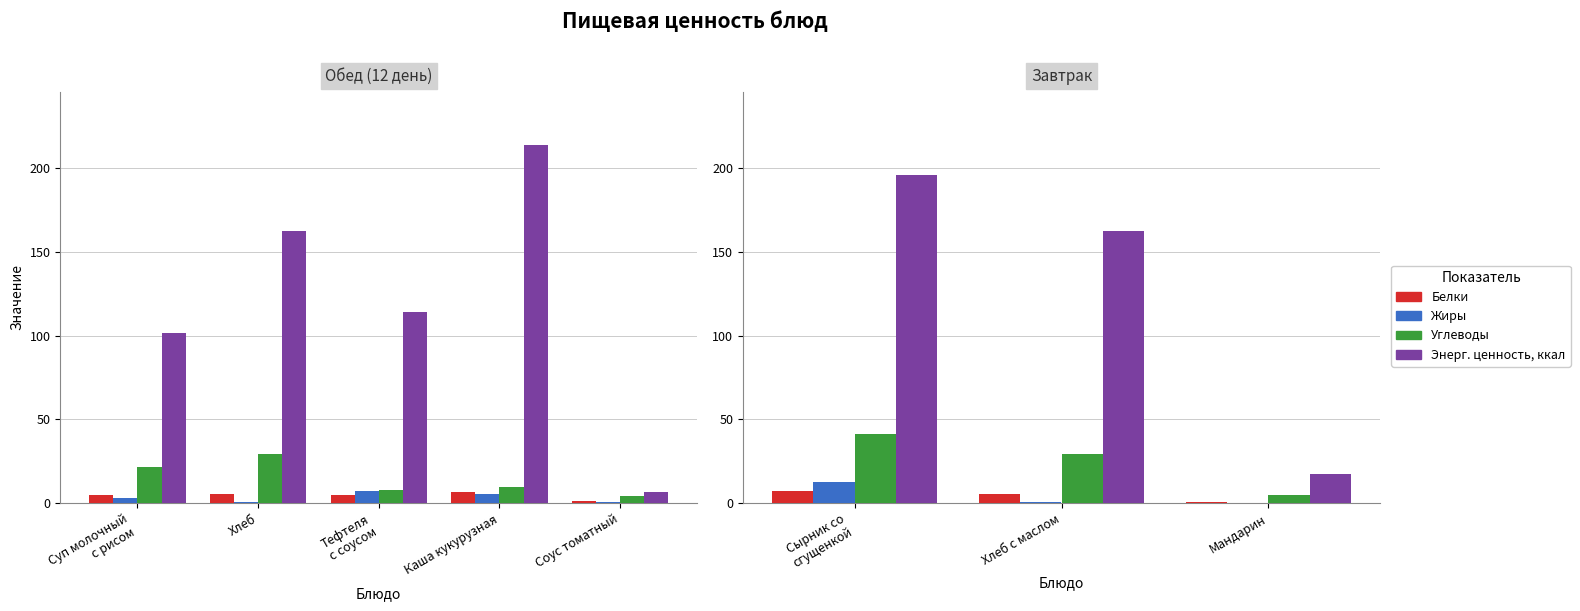

What are all the series names shown in the legend?

Белки, Жиры, Углеводы, Энерг. ценность, ккал